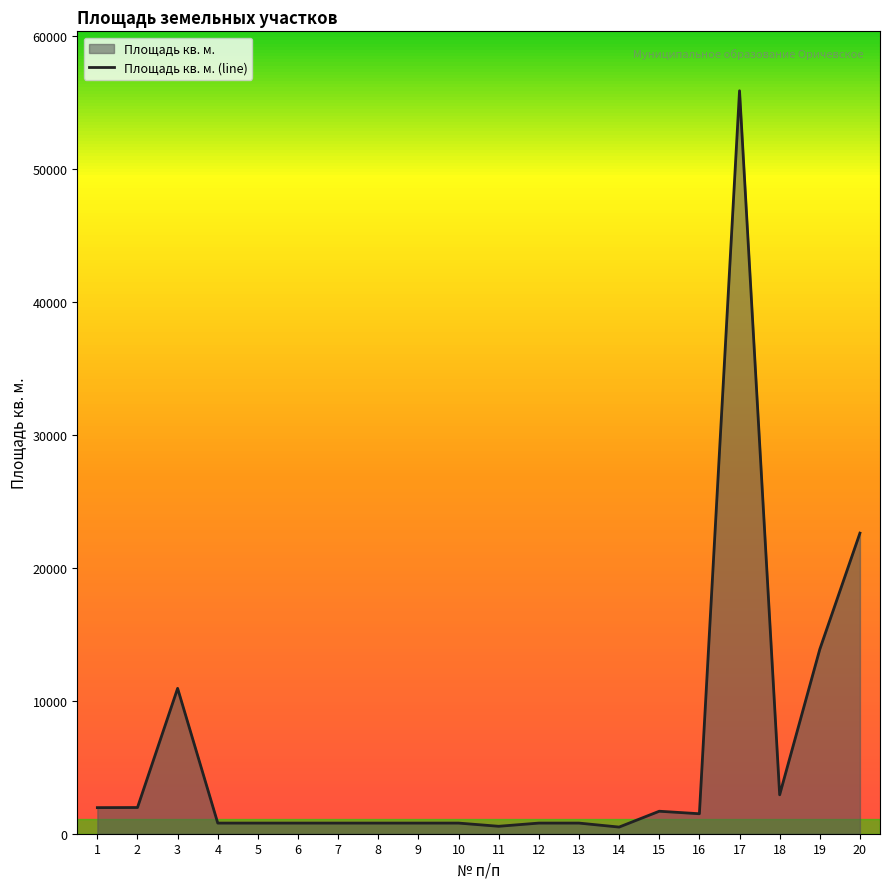

List the labels in order of value, smallest first.

14, 11, 4, 5, 6, 7, 8, 9, 10, 12, 13, 16, 15, 1, 2, 18, 3, 19, 20, 17